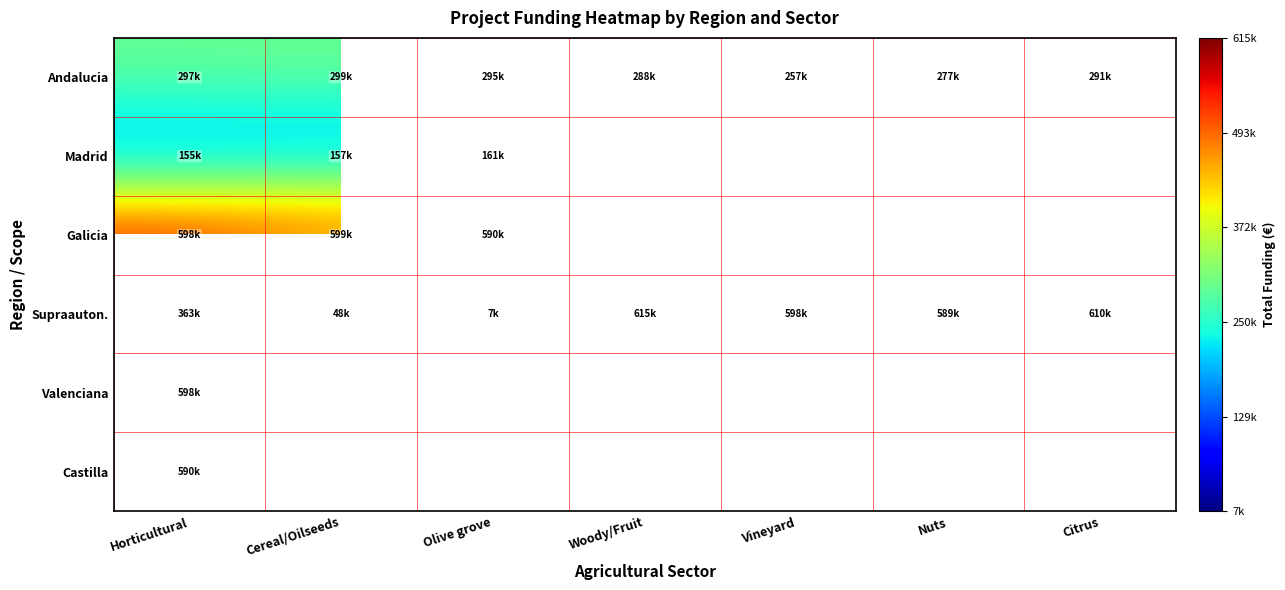

What is the sum of the Madrid values at Horticultural and Cereal/Oilseeds?

313478.0